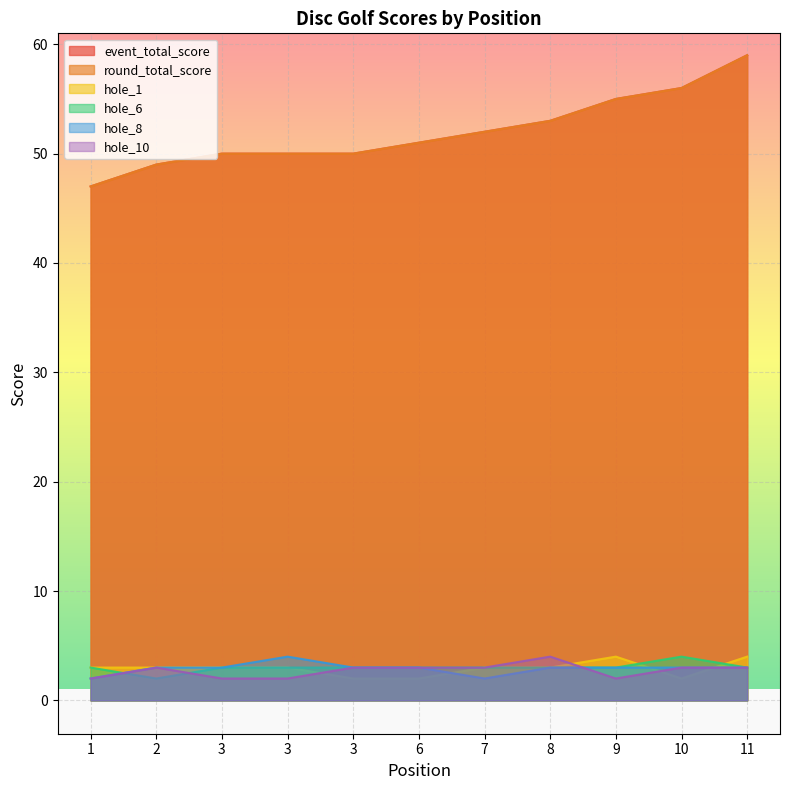

Where is hole_8 nearest to the value 3?

2